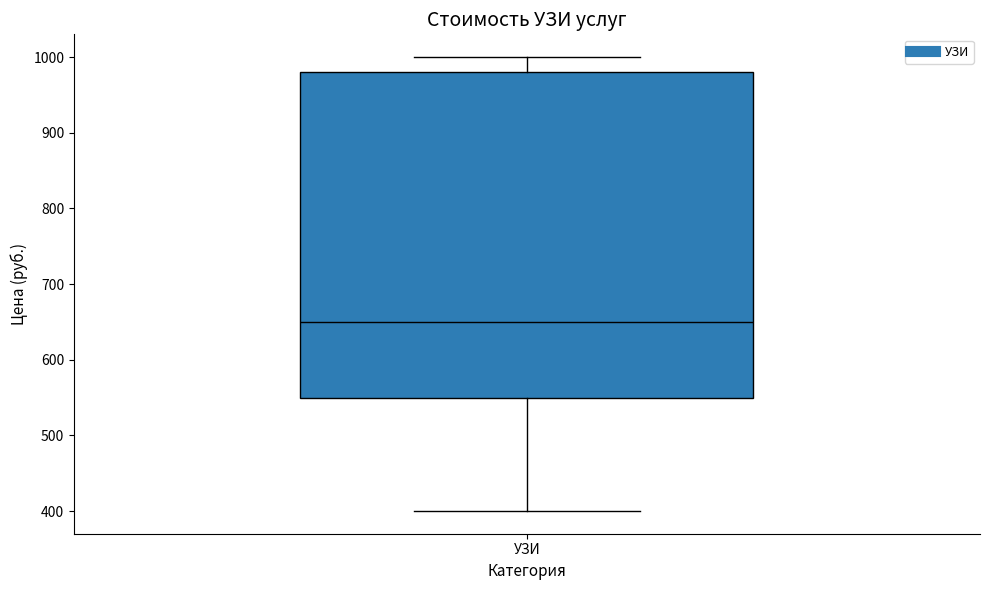

Where is the upper edge of the box for УЗИ on the y-axis? The values are not printed on the chart, so give them approximately, as read against the axis.

980